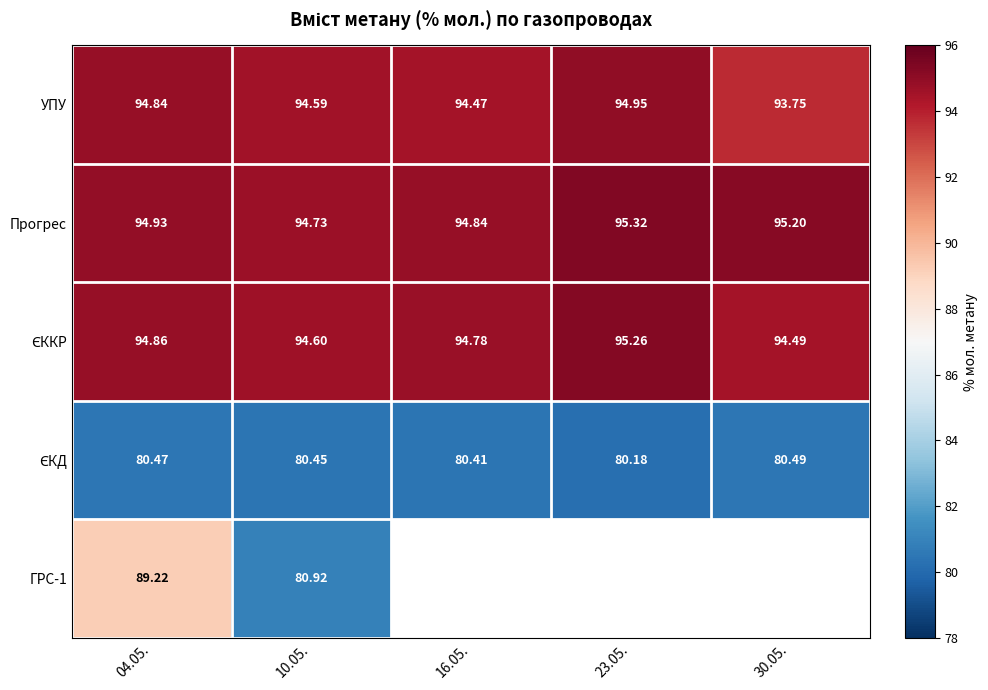

What is the total value across all series at 10.05.?

445.3